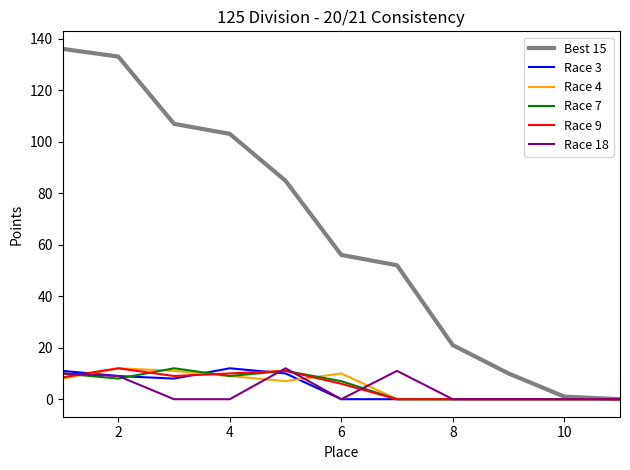

How many categories are shown in the chart?

11